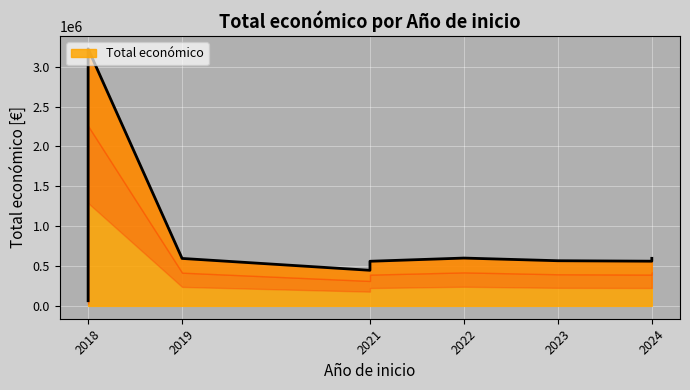

Reading right to left, what are all the values shown in this chart?

2018=93530	2021=446440	2019=595133	2018=3223608	2018=64630	2021=559562	2024=560529	2024=596384	2023=566298	2022=599754	2024=586120